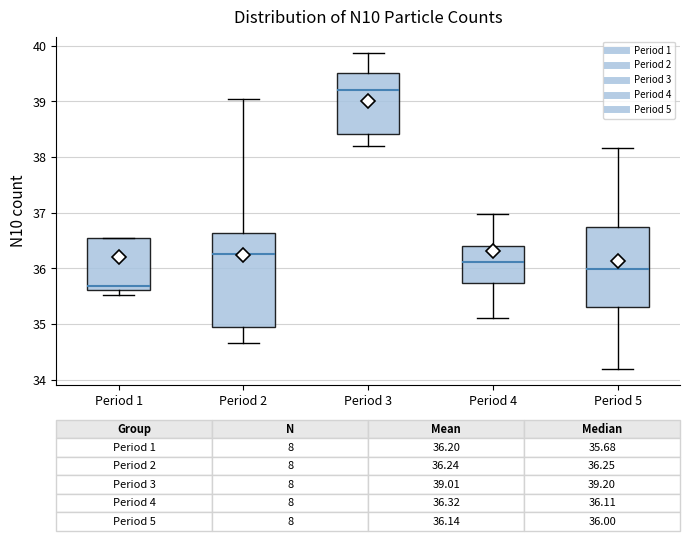

Which box has the lowest median line?

Period 1